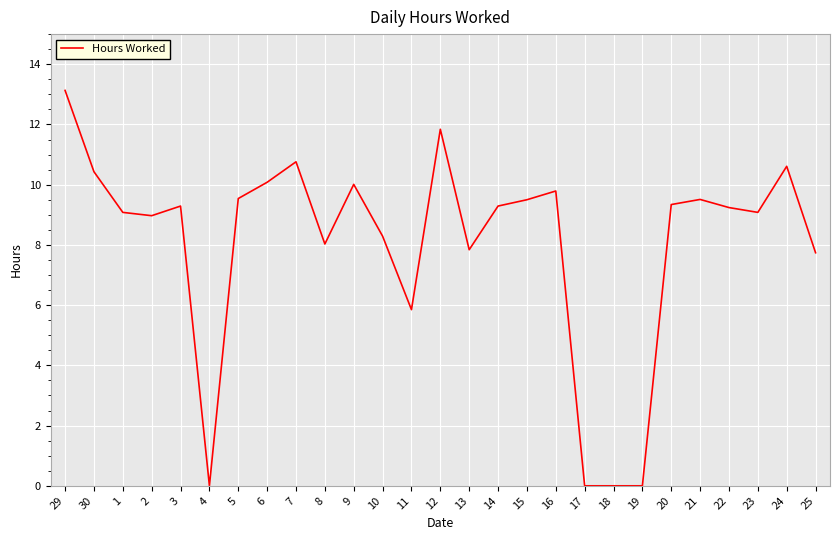

What position from the left is 24?

26